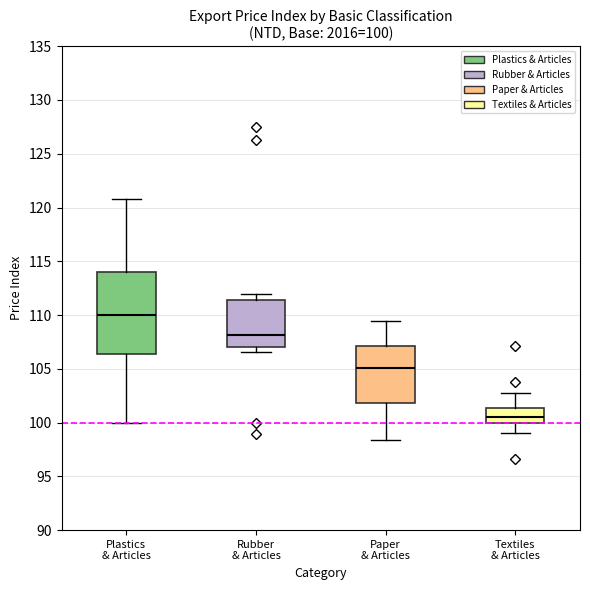

Which box has the lowest median line?

Textiles & Articles